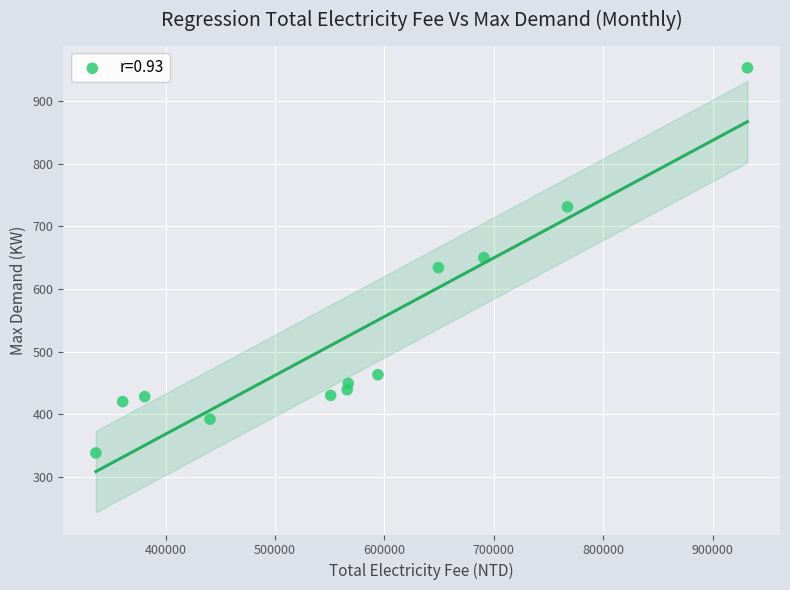

What is the average Y value?

527